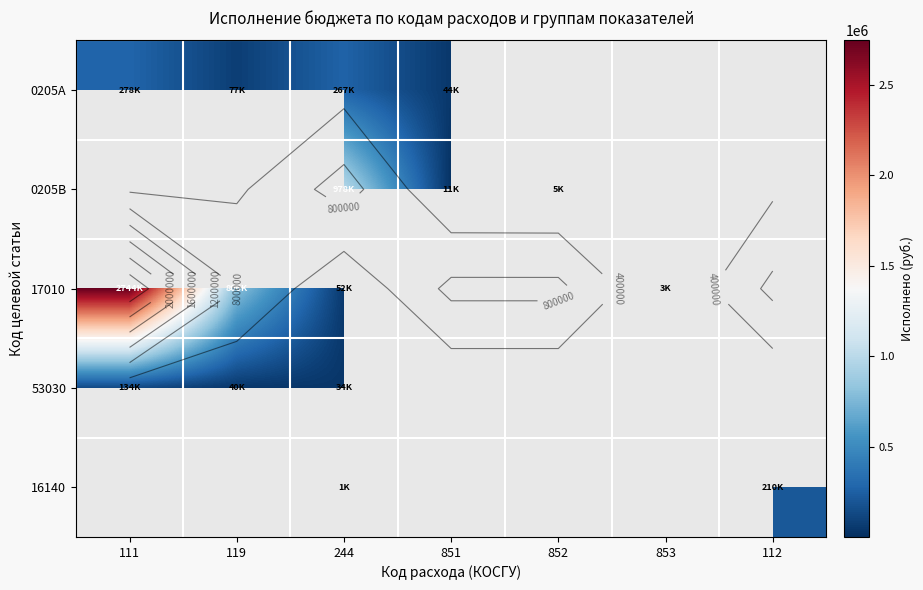

The 16140 series shows 210163.4 at 112. True or false?

True